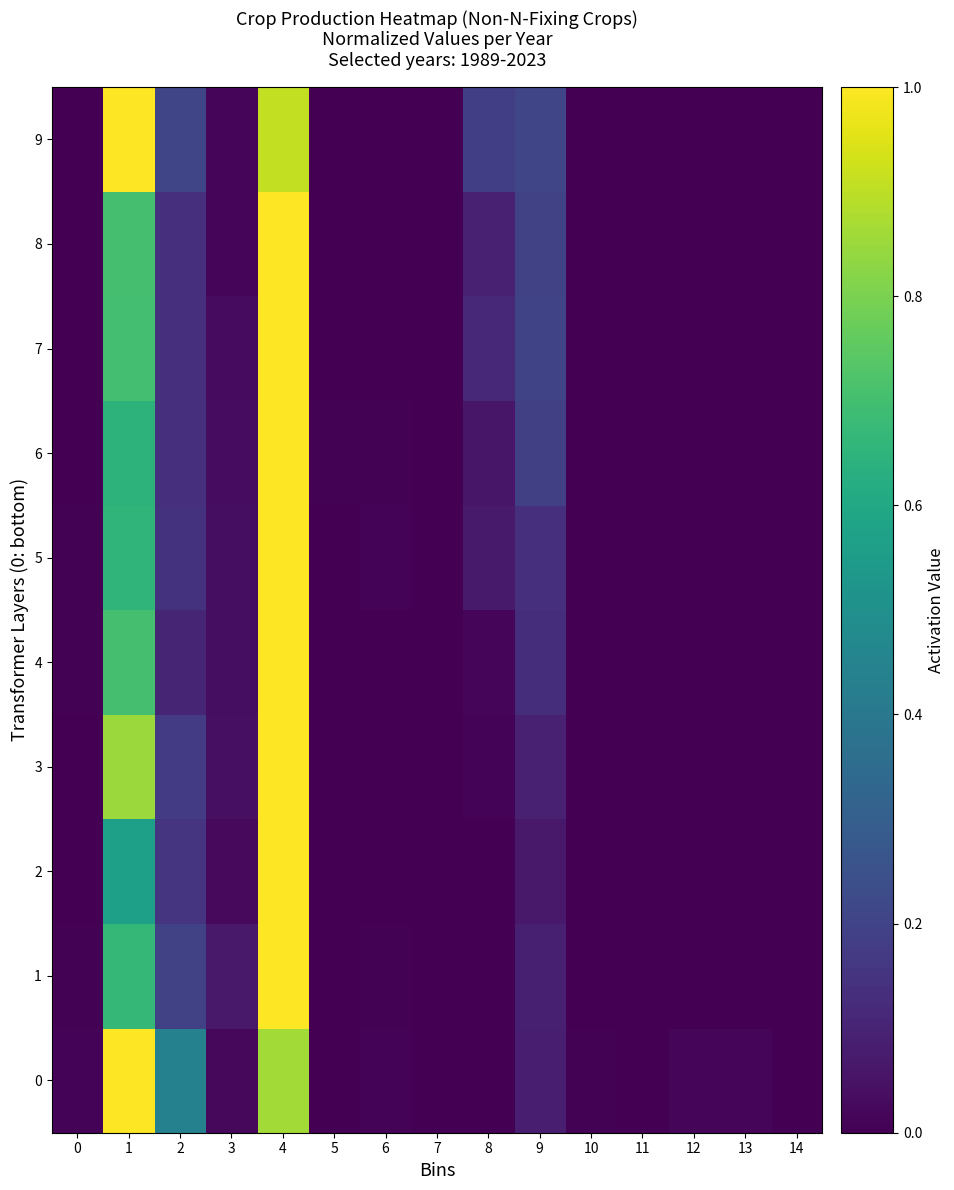

Reading left to right, list all the values displayed in this chart.

0: 0=0.0	1=1.0	2=0.4	3=0.0	4=0.9	5=0.0	6=0.0	7=0.0	8=0.0	9=0.1	10=0.0	11=0.0	12=0.0	13=0.0	14=0.0
1: 0=0.0	1=0.7	2=0.2	3=0.1	4=1.0	5=0.0	6=0.0	7=0.0	8=0.0	9=0.1	10=0.0	11=0.0	12=0.0	13=0.0	14=0.0
2: 0=0.0	1=0.6	2=0.1	3=0.0	4=1.0	5=0.0	6=0.0	7=0.0	8=0.0	9=0.1	10=0.0	11=0.0	12=0.0	13=0.0	14=0.0
3: 0=0.0	1=0.8	2=0.2	3=0.0	4=1.0	5=0.0	6=0.0	7=0.0	8=0.0	9=0.1	10=0.0	11=0.0	12=0.0	13=0.0	14=0.0
4: 0=0.0	1=0.7	2=0.1	3=0.0	4=1.0	5=0.0	6=0.0	7=0.0	8=0.0	9=0.1	10=0.0	11=0.0	12=0.0	13=0.0	14=0.0
5: 0=0.0	1=0.7	2=0.1	3=0.0	4=1.0	5=0.0	6=0.0	7=0.0	8=0.1	9=0.1	10=0.0	11=0.0	12=0.0	13=0.0	14=0.0
6: 0=0.0	1=0.6	2=0.1	3=0.0	4=1.0	5=0.0	6=0.0	7=0.0	8=0.1	9=0.2	10=0.0	11=0.0	12=0.0	13=0.0	14=0.0
7: 0=0.0	1=0.7	2=0.1	3=0.0	4=1.0	5=0.0	6=0.0	7=0.0	8=0.1	9=0.2	10=0.0	11=0.0	12=0.0	13=0.0	14=0.0
8: 0=0.0	1=0.7	2=0.1	3=0.0	4=1.0	5=0.0	6=0.0	7=0.0	8=0.1	9=0.2	10=0.0	11=0.0	12=0.0	13=0.0	14=0.0
9: 0=0.0	1=1.0	2=0.2	3=0.0	4=0.9	5=0.0	6=0.0	7=0.0	8=0.2	9=0.2	10=0.0	11=0.0	12=0.0	13=0.0	14=0.0